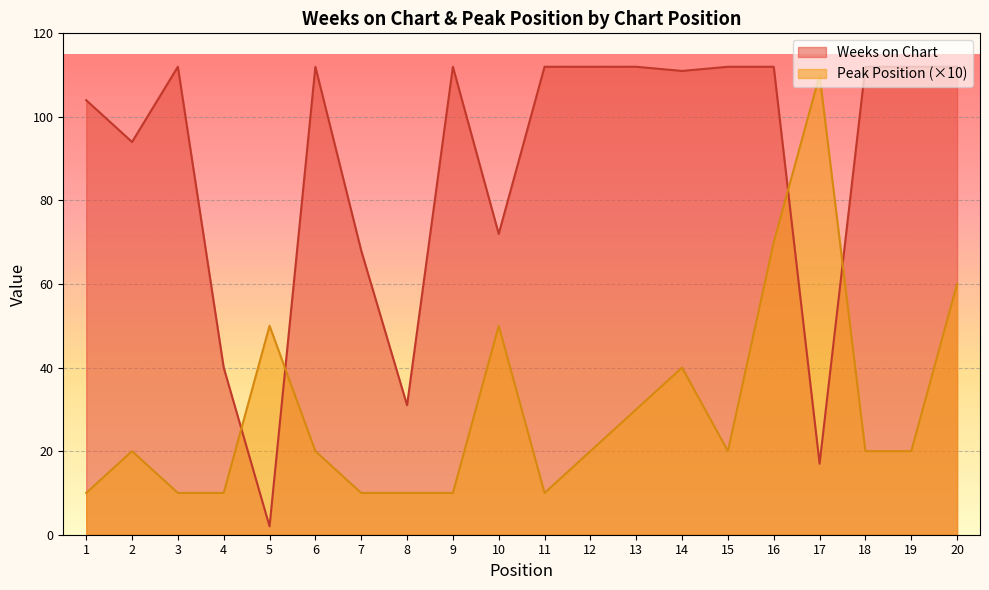

In Weeks on Chart, how many points are lower than both neighbors (excluding endpoints)?

6